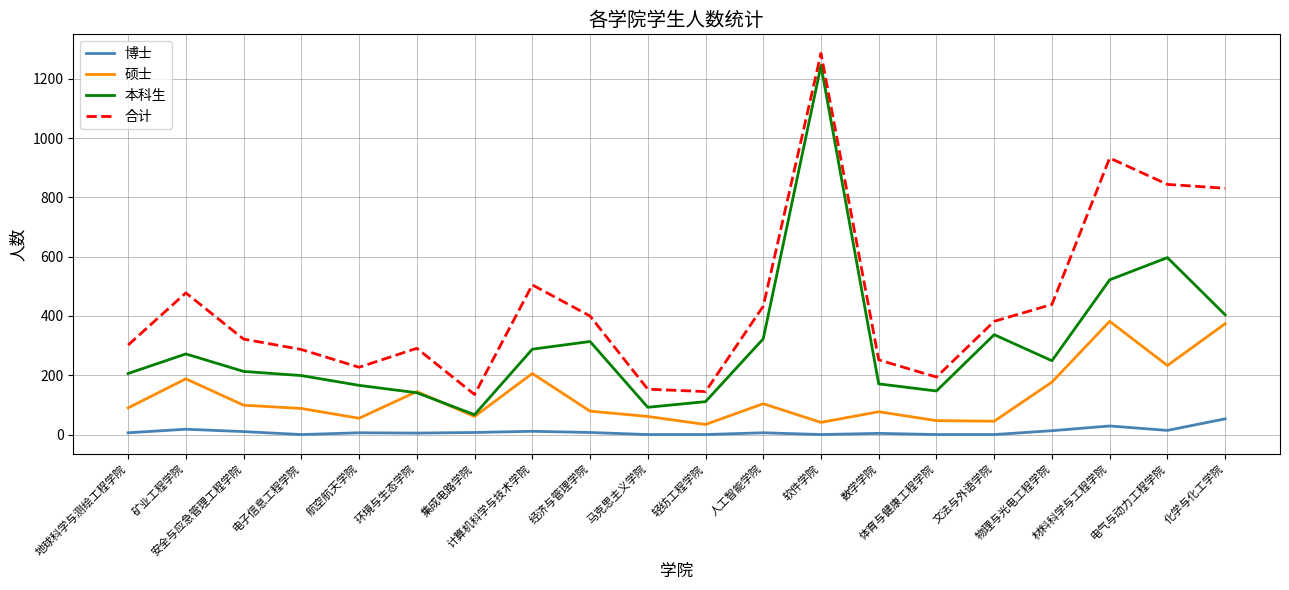

What is the total value across all series at 矿业工程学院?

956